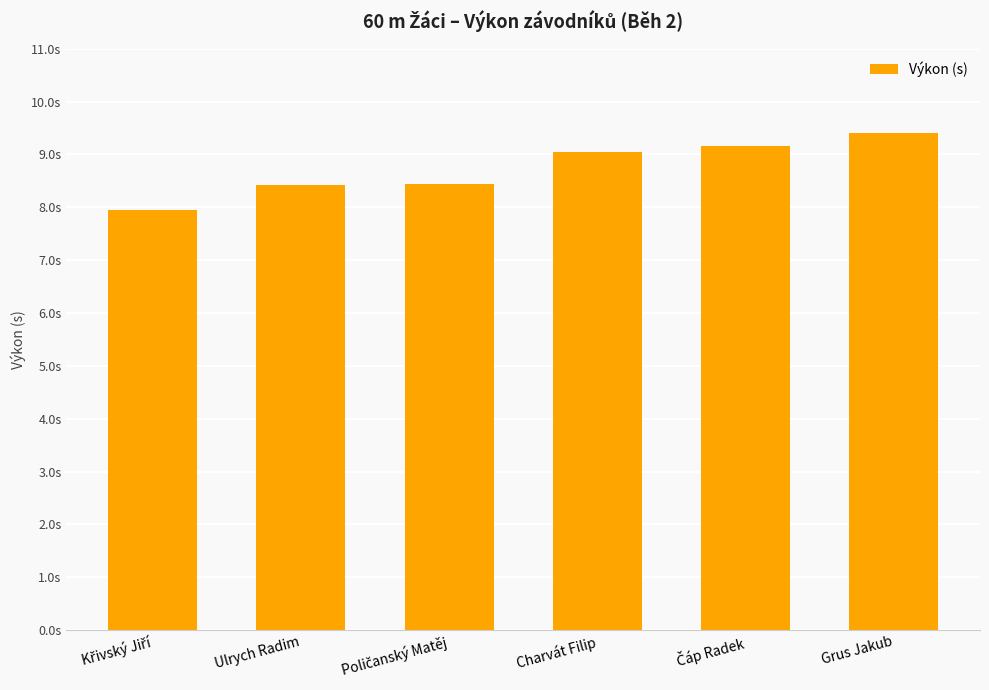

Does the chart contain any negative values?

No